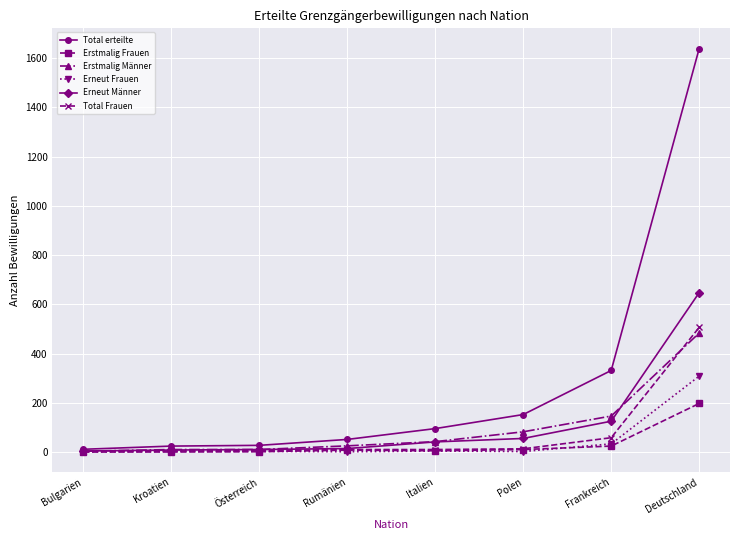

What position from the right is Italien?

4